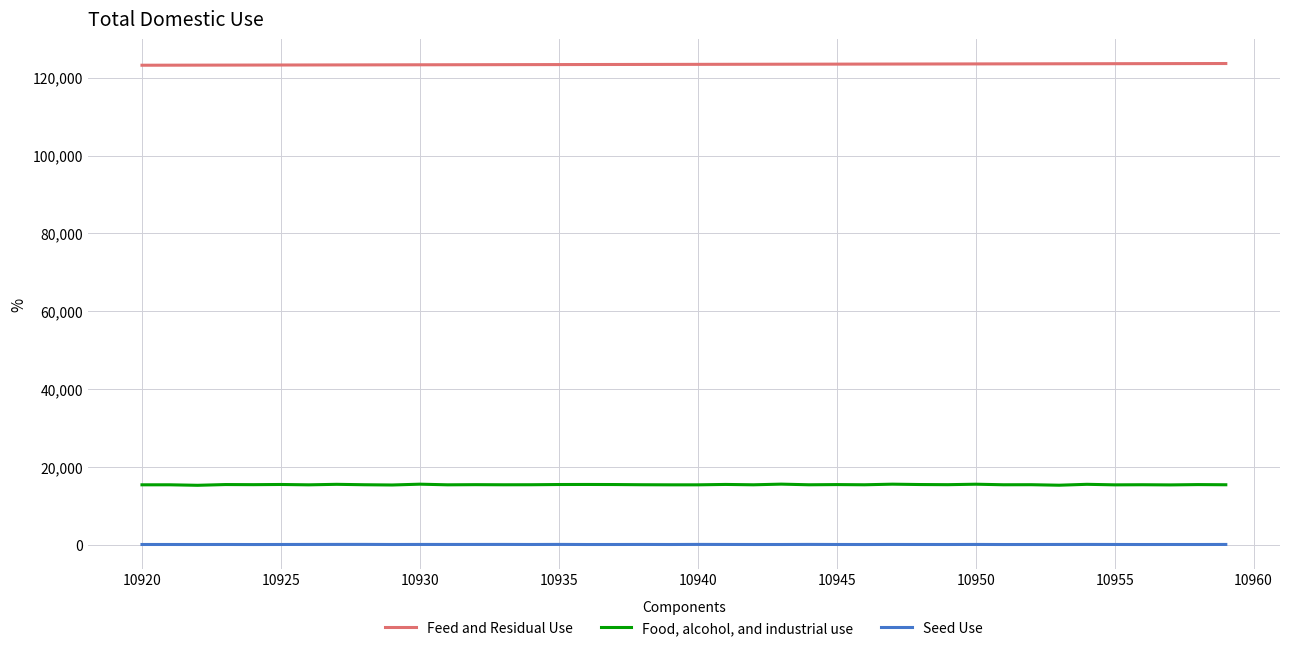

What is the greatest value displayed?

123637